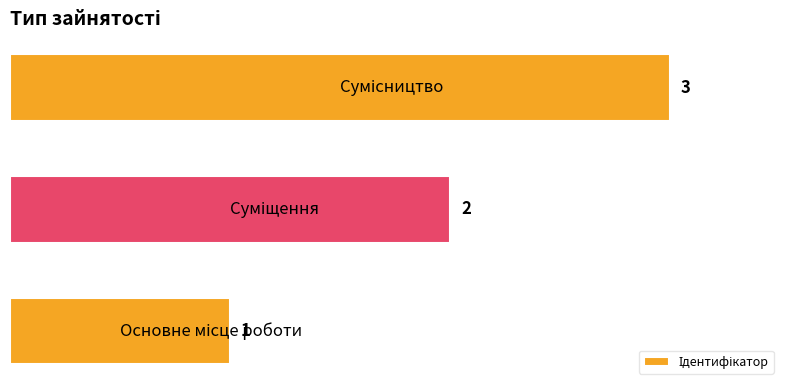

How many values are between 1 and 3?

3